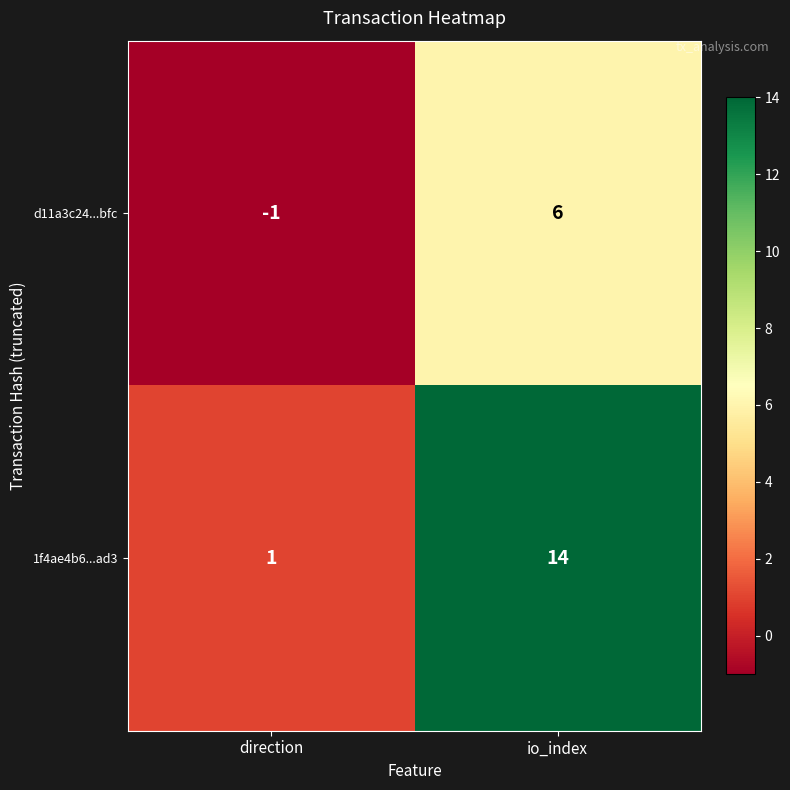

Reading left to right, extract all data points from this chart.

d11a3c24...bfc: direction=-1	io_index=6
1f4ae4b6...ad3: direction=1	io_index=14